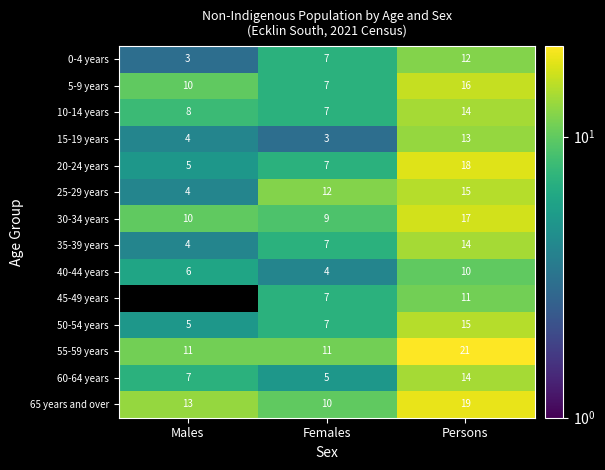

What is the maximum value for 60-64 years?

14